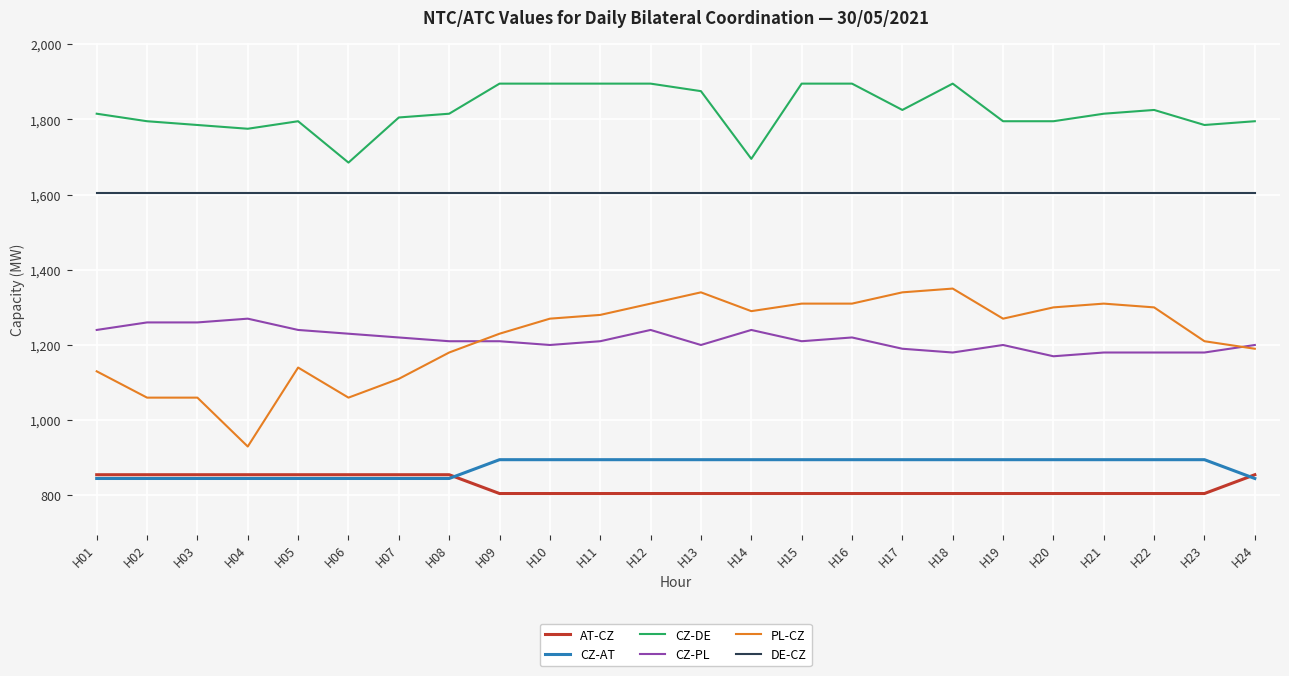

The value of DE-CZ at H06 is 1605. True or false?

True